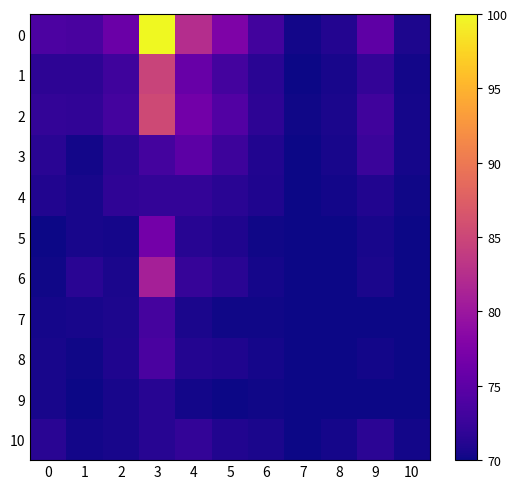

List the series in order of their peak value, highest first.

0, 2, 1, 6, 5, 3, 8, 7, 4, 10, 9